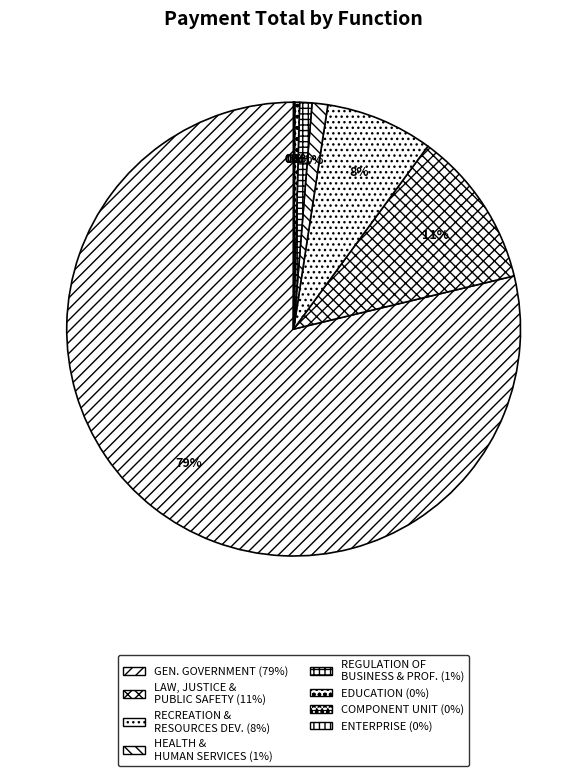

What is the largest slice in the pie chart?

GENERAL GOVERNMENT